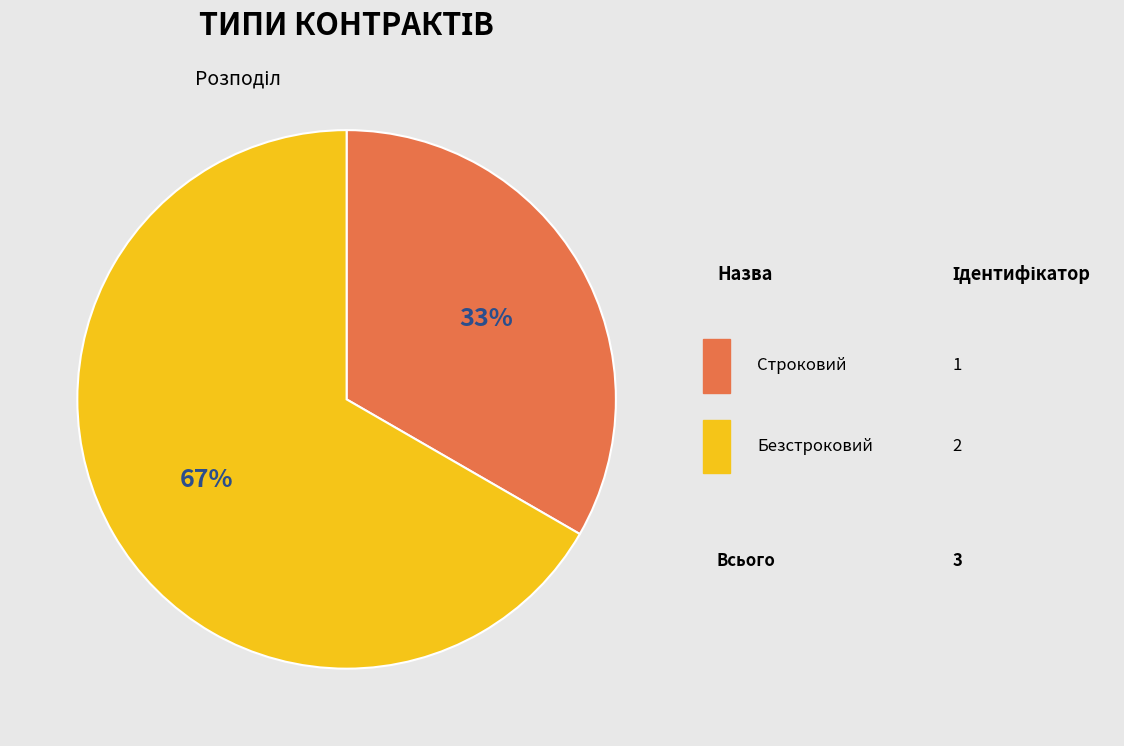

What is the change in value from Строковий to Безстроковий?

+1